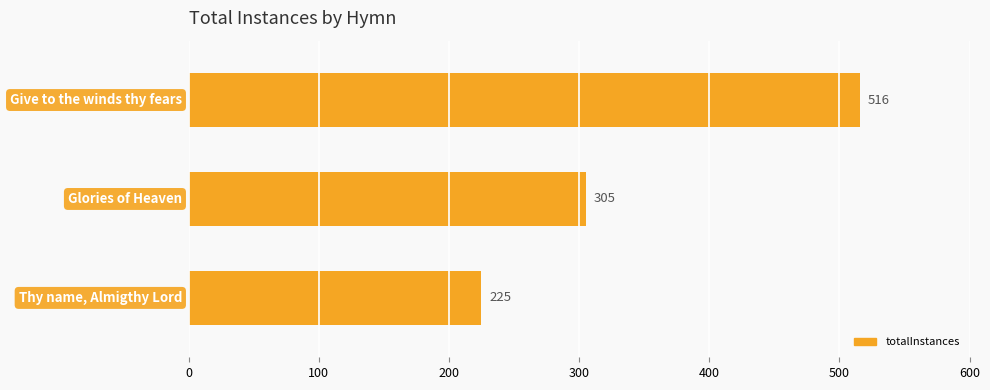

What is the difference between the maximum and minimum values?

291